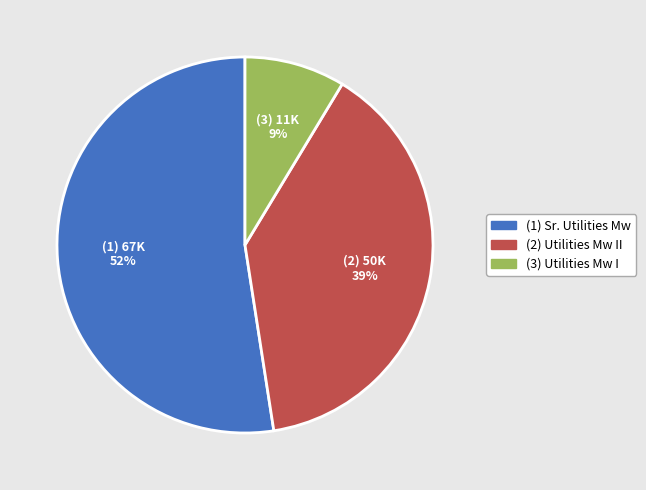

How many segments does this pie chart have?

3